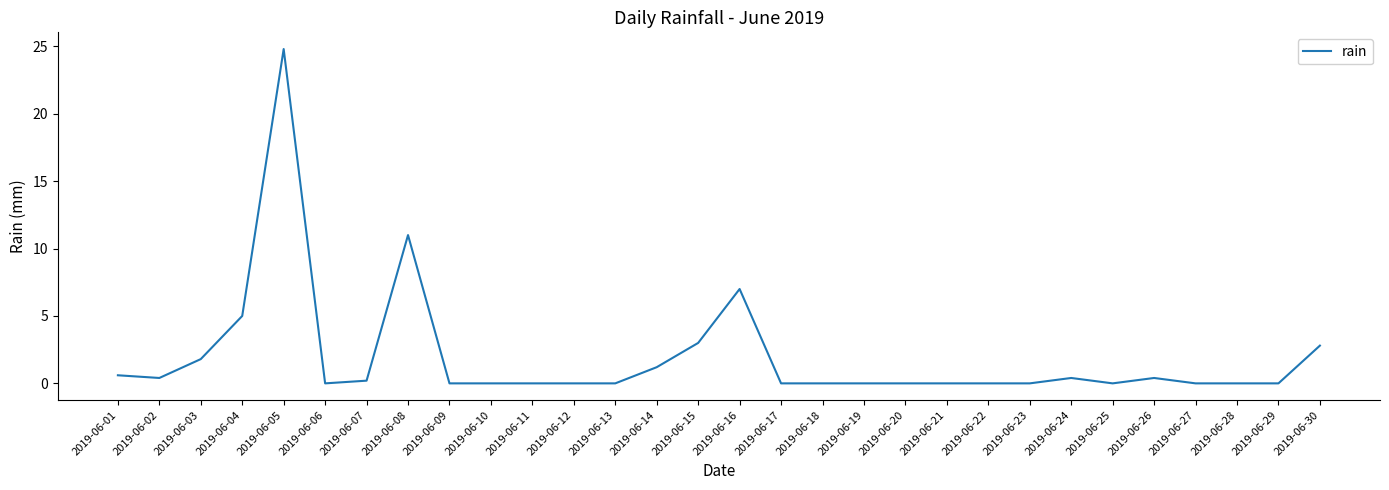

The chart shows a value of 24.8 at 2019-06-05. True or false?

True